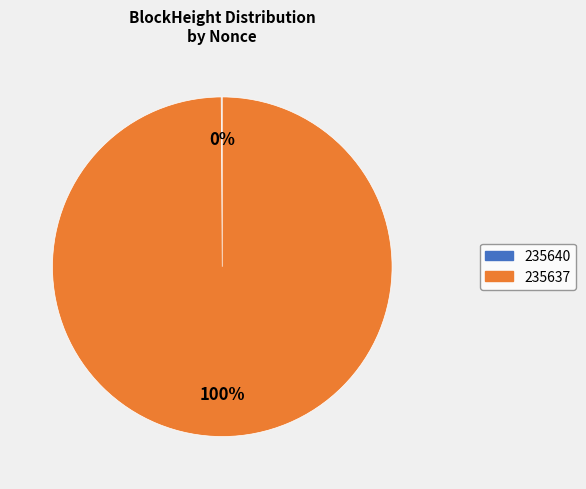

The 235637 slice represents 100% of the pie. True or false?

True